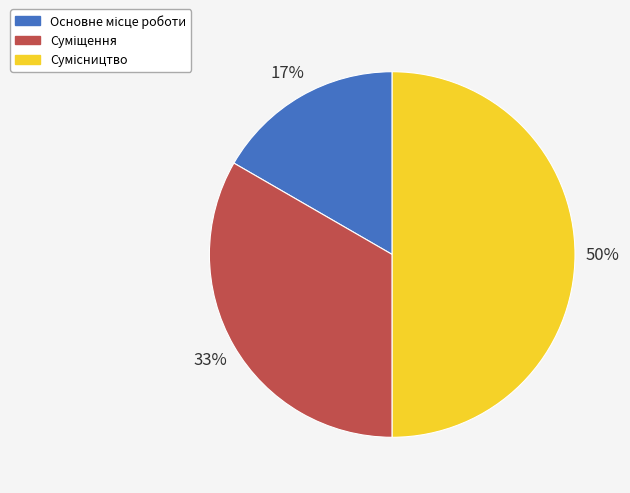

To the nearest percent, what is the average slice percentage?

33%